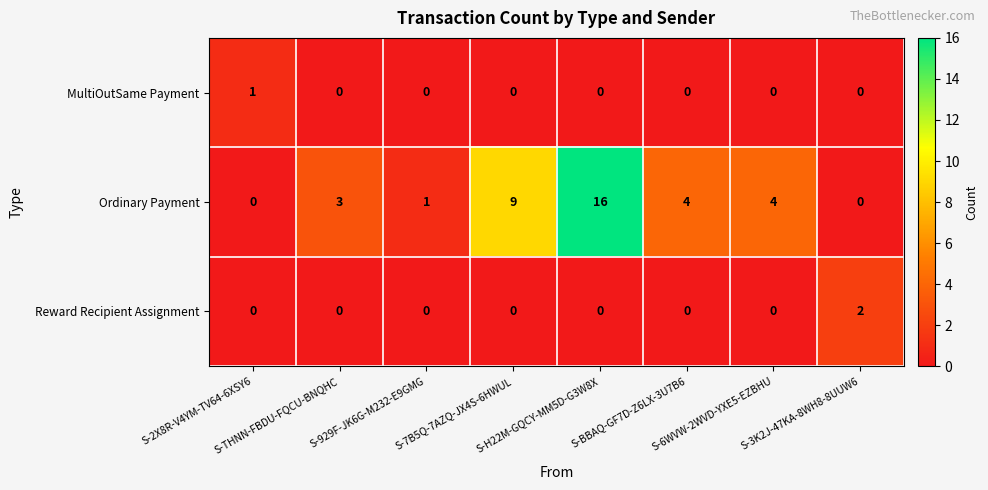

How many Reward Recipient Assignment values are between 0 and 1?

7